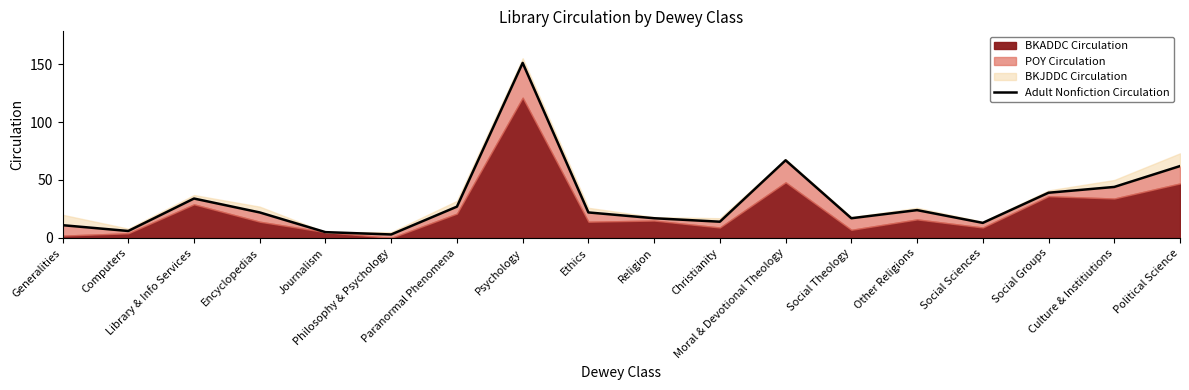

What is the ratio of the value at Other Religions to the value at Social Sciences?

1.8